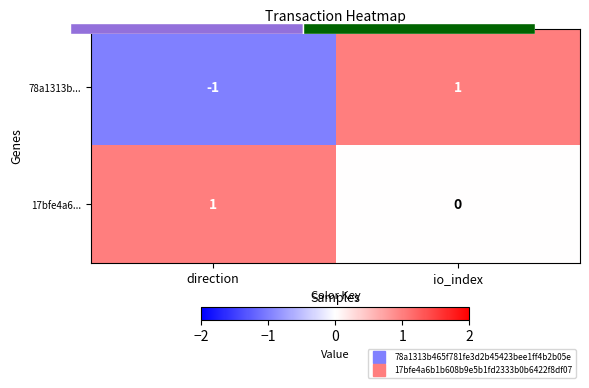

Which category has the highest value in the 17bfe4a6... series?

direction